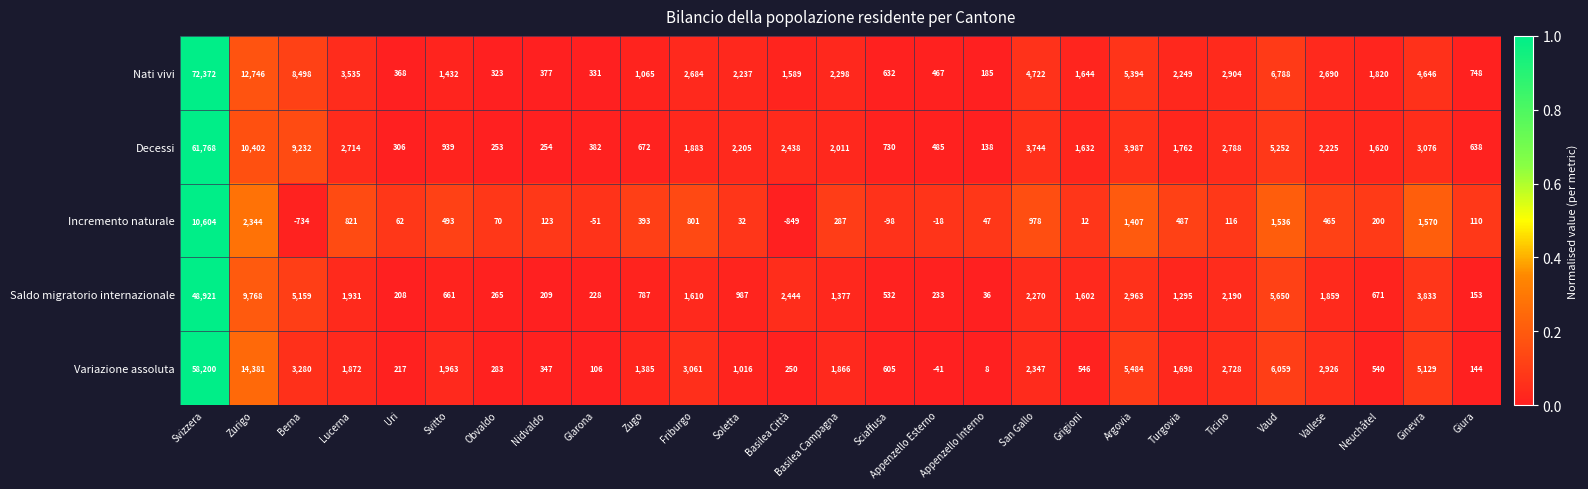

What is the greatest value displayed?

72372